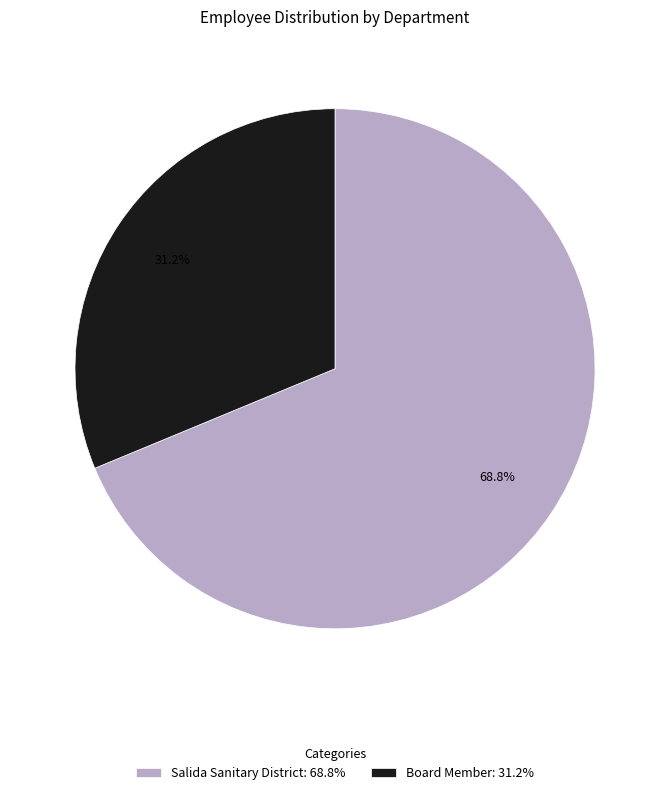

Approximately how many times larger is the value at Board Member: 31.2% compared to Salida Sanitary District: 68.8%?

0.5